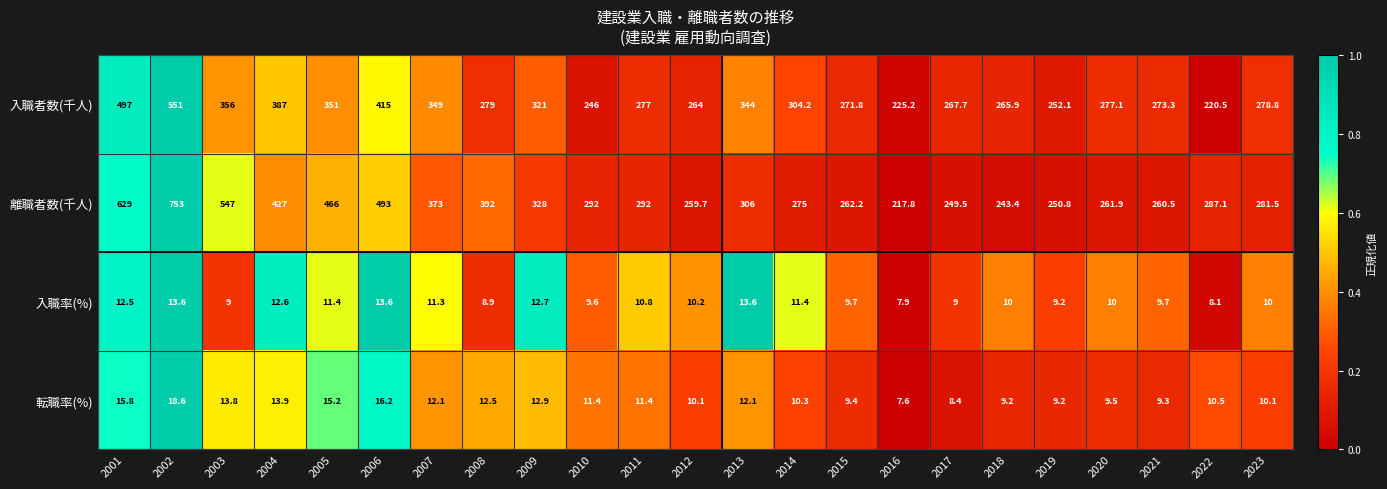

Which series has the largest total across all categories?

離職者数(千人)